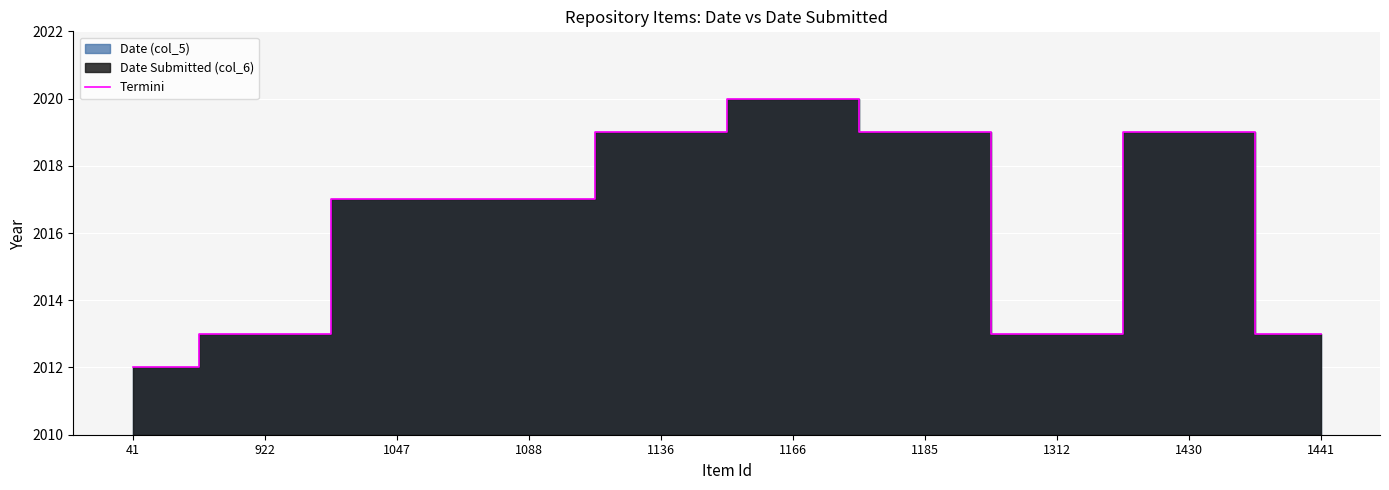

Which has a higher value, 1312 or 1136?

1136